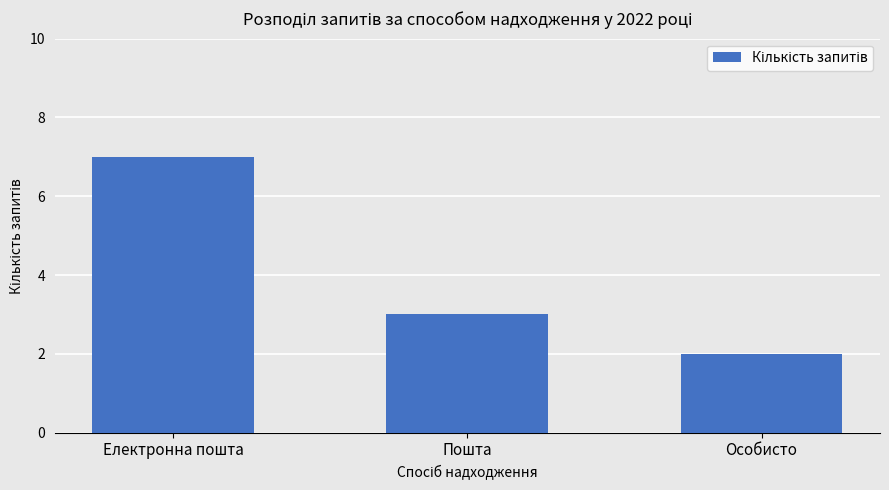

Count the number of data series in this chart.

1